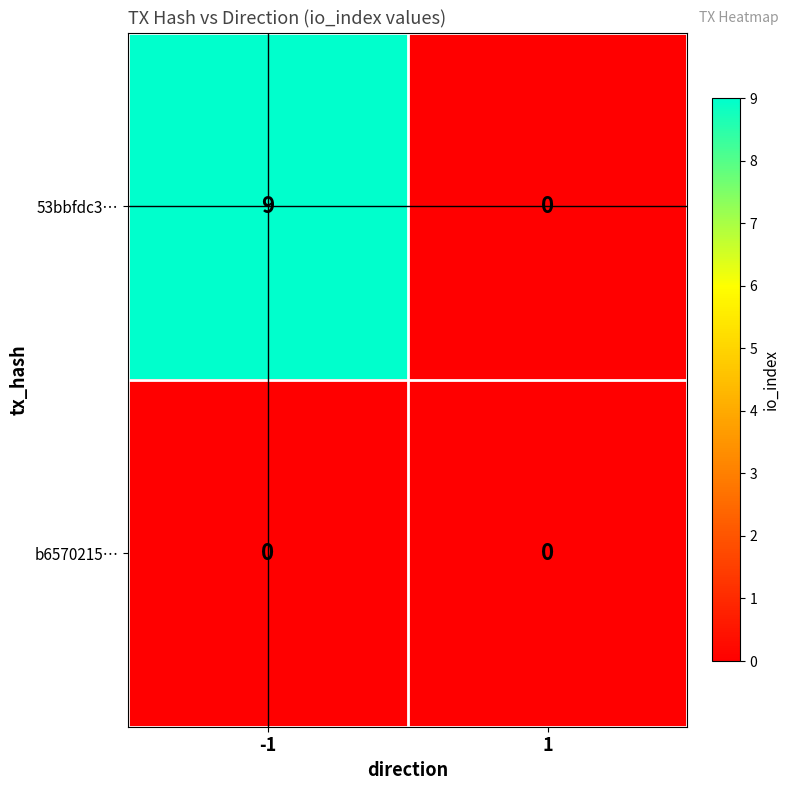

Which category has the highest value across all series?

-1